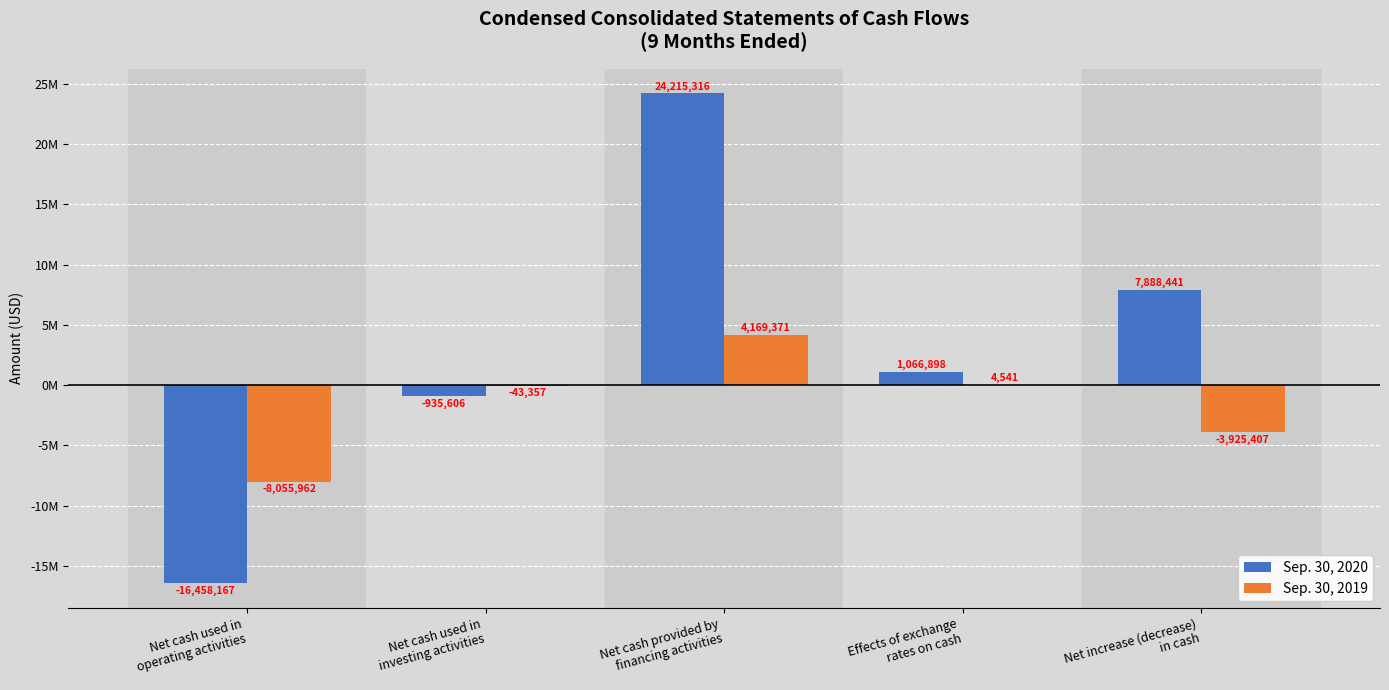

Is the value of Sep. 30, 2020 at Net cash used in
operating activities greater than the value of Sep. 30, 2019 at Net cash used in
operating activities?

No